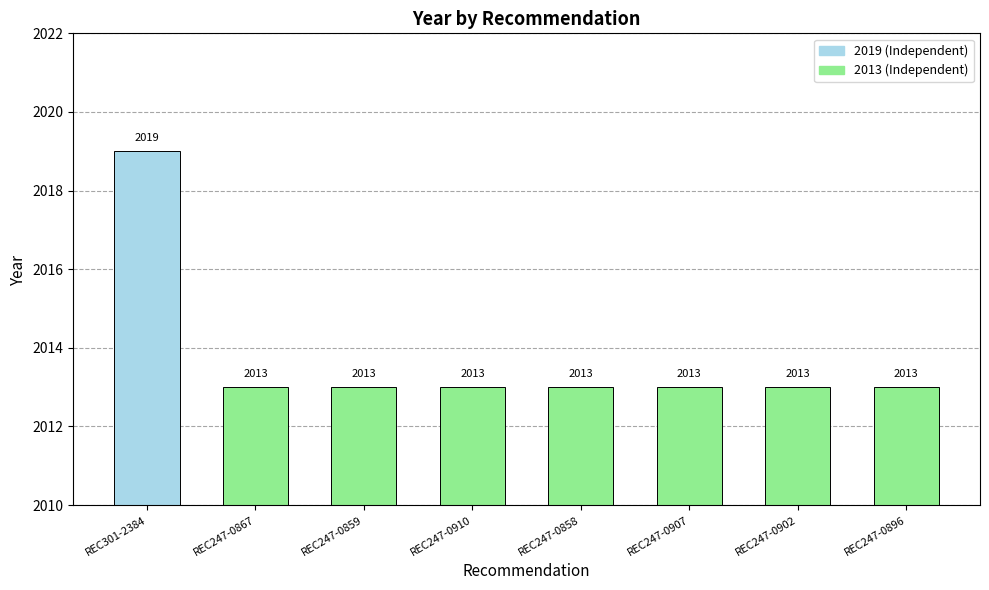

What is the sum of the values at REC247-0910 and REC247-0896?

4026